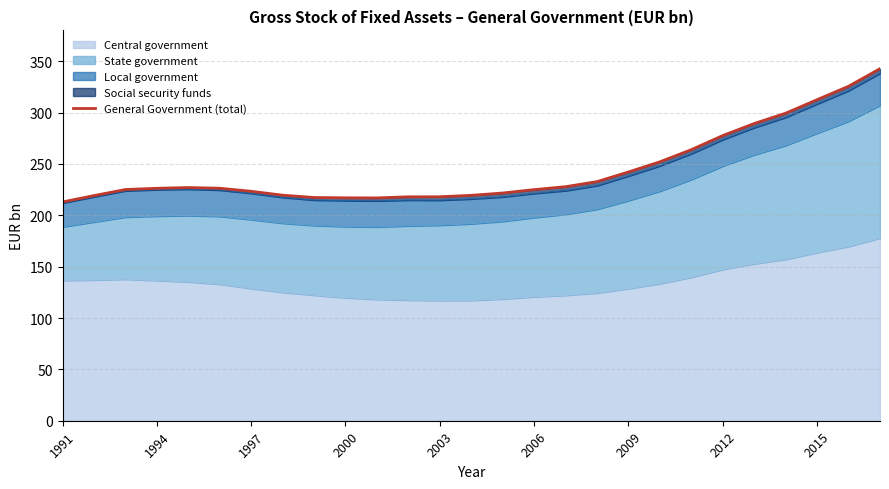

What is the difference between the maximum and second lowest values?

125.8